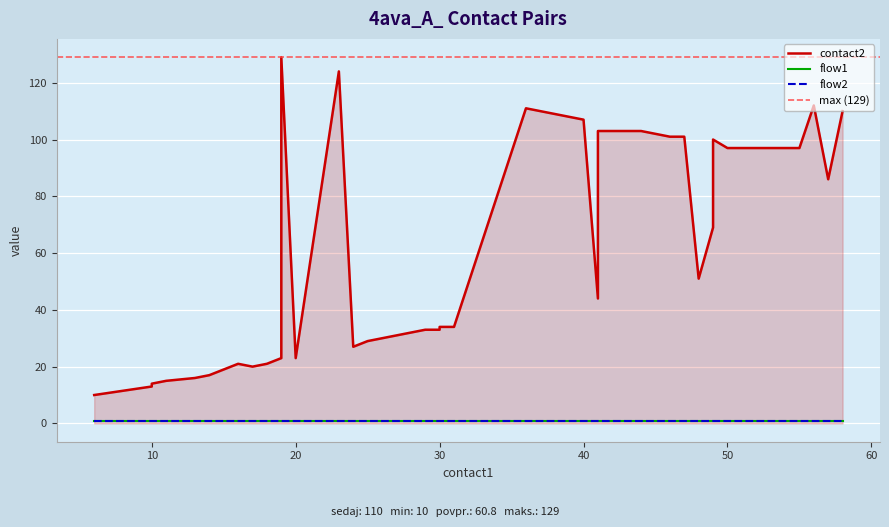

What is the difference between the maximum and minimum values in the contact2 series?

119